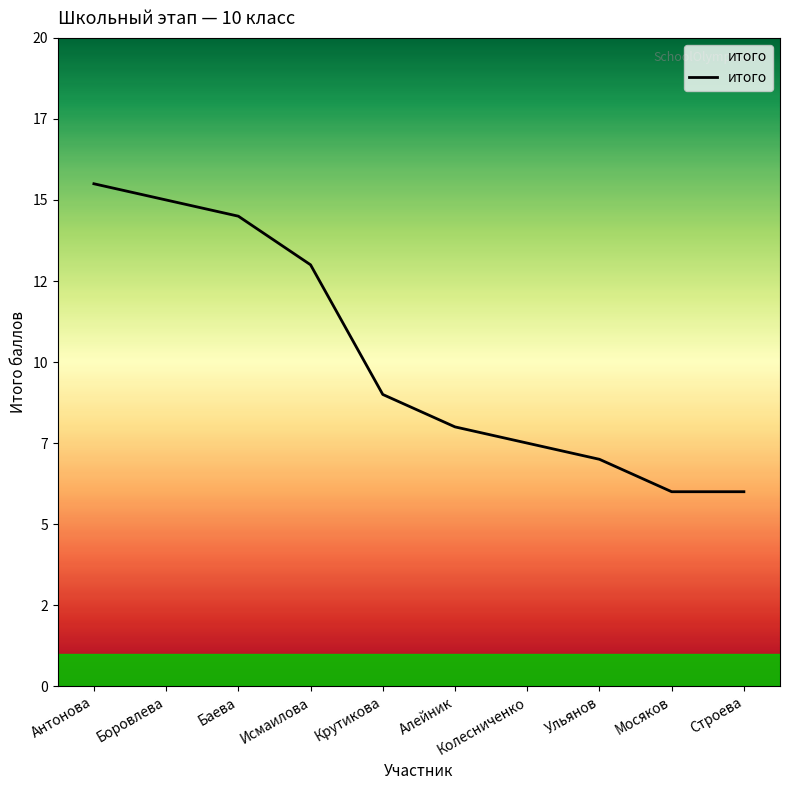

Does the chart have visible grid lines?

No